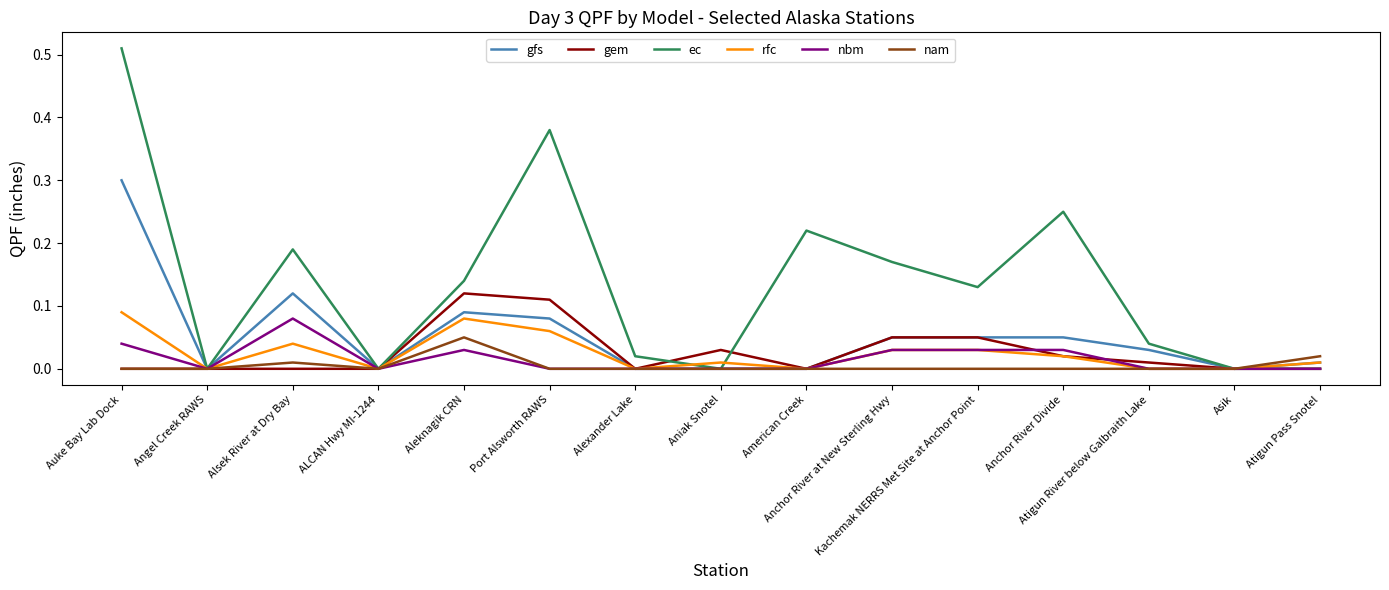

At Aleknagik CRN, list the series in order from smallest to largest.

nbm, nam, rfc, gfs, gem, ec